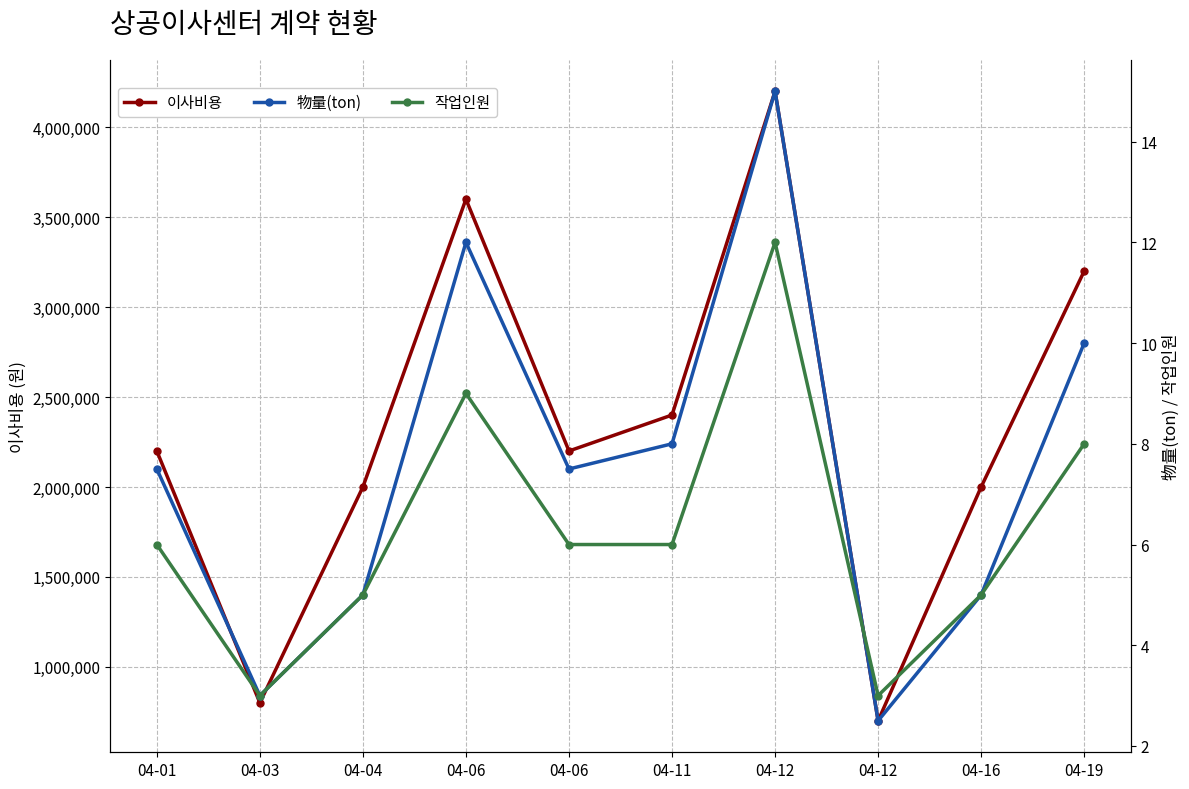

True or false: 이사비용 and 物量(ton) intersect in this chart.

False